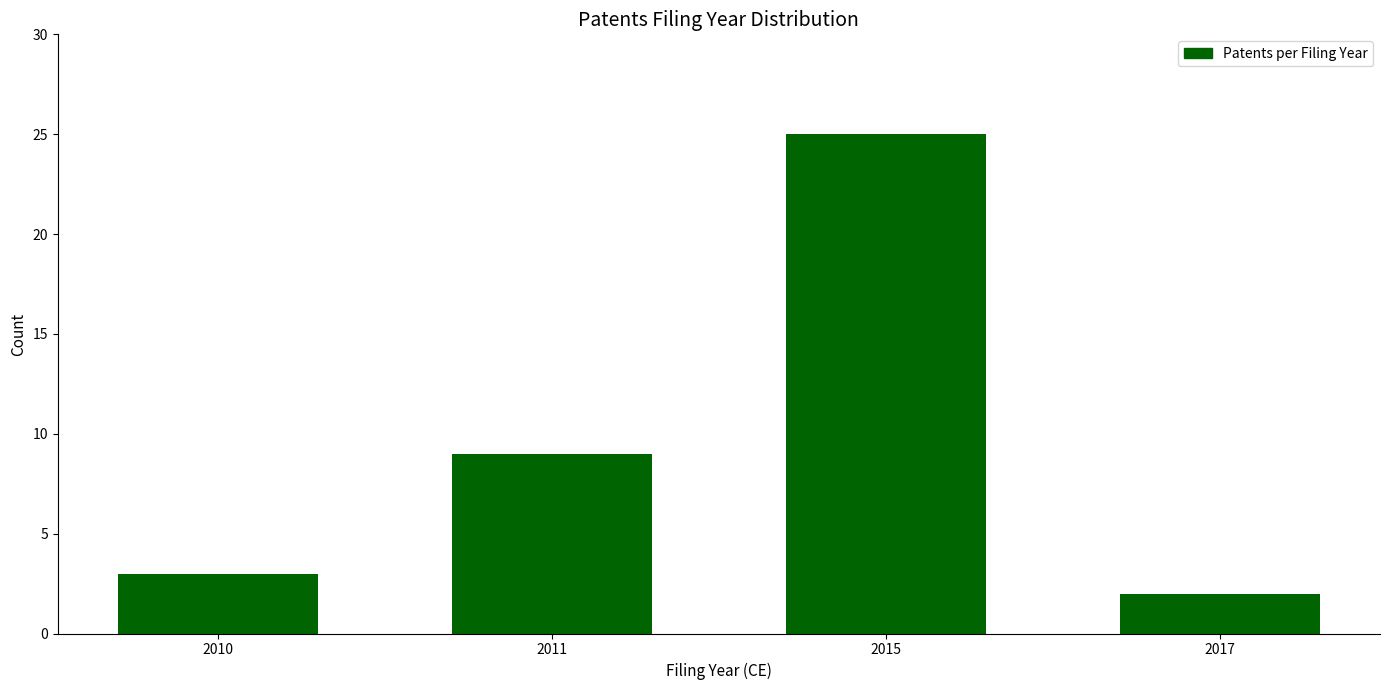

Reading left to right, extract all data points from this chart.

2010=3	2011=9	2015=25	2017=2